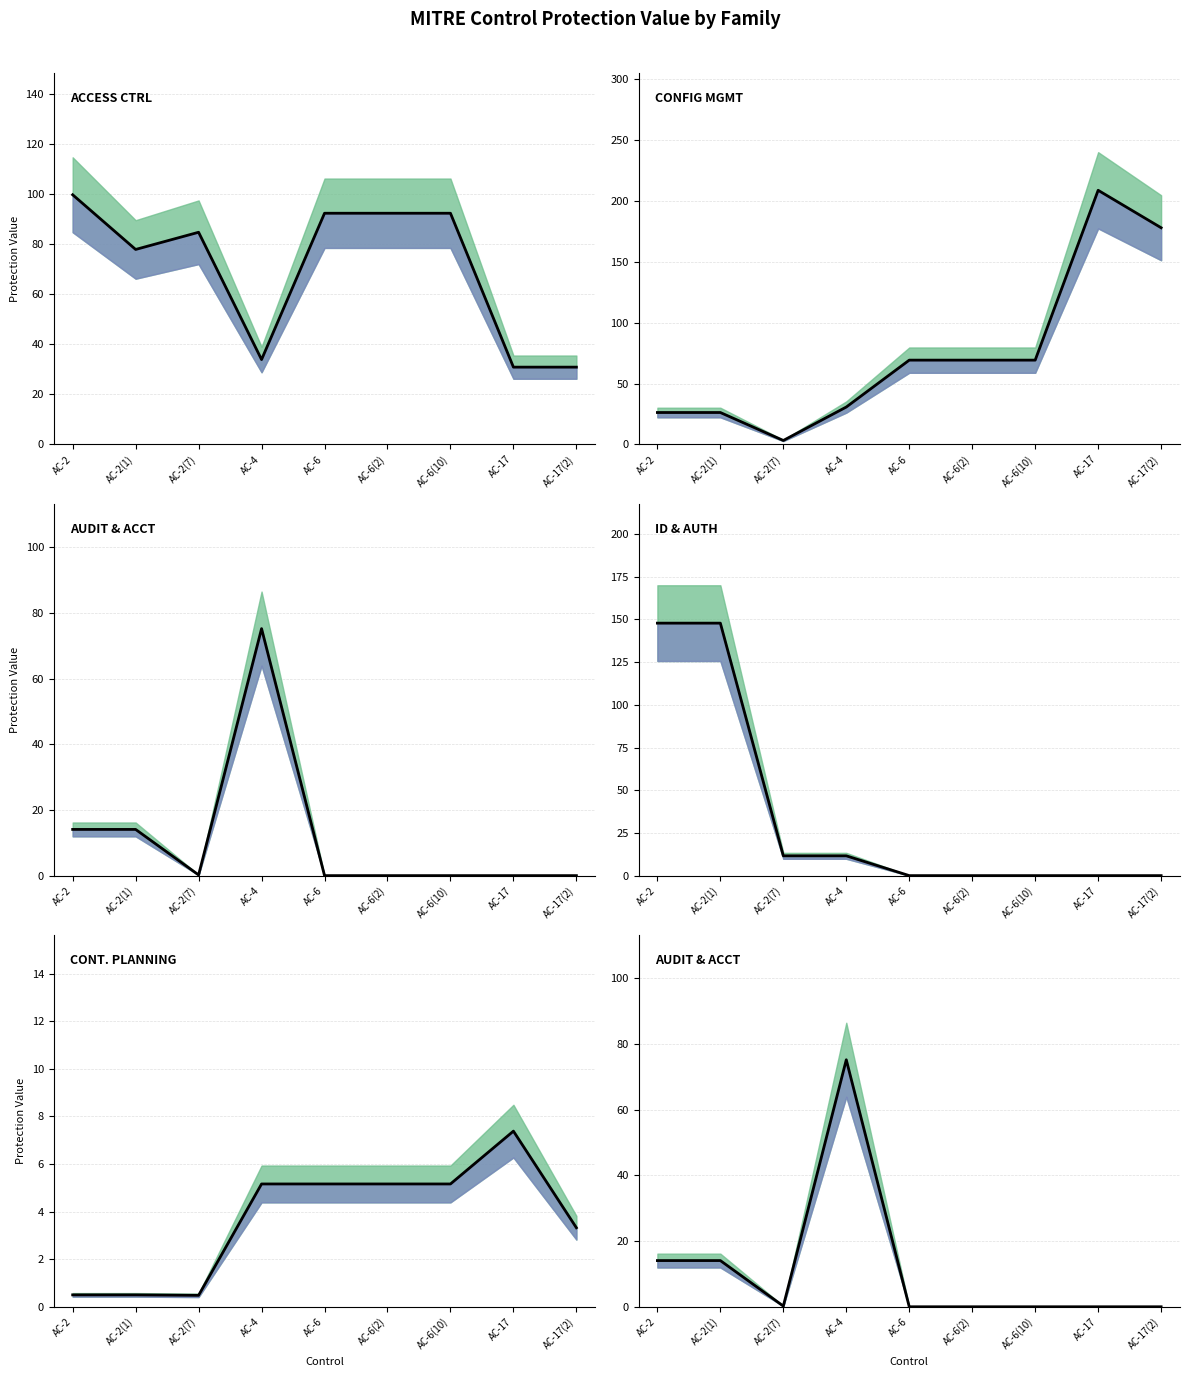

Reading right to left, transcribe all the data shown in this chart.

ACCESS CONTROL (mean): 30.9	30.9	92.3	92.3	92.3	33.9	84.7	77.8	99.6
CONFIGURATION MANAGEMENT (mean): 178.1	208.9	69.3	69.3	69.3	30.8	3.3	26.3	26.3
AUDIT AND ACCOUNTABILITY (mean): 0.0	0.0	0.0	0.0	0.0	75.2	0.2	14.1	14.1
IDENTIFICATION AND AUTHENTICATION (mean): 0.0	0.0	0.0	0.0	0.0	11.6	11.6	147.8	147.8
CONTINGENCY PLANNING (mean): 3.3	7.4	5.2	5.2	5.2	5.2	0.5	0.5	0.5